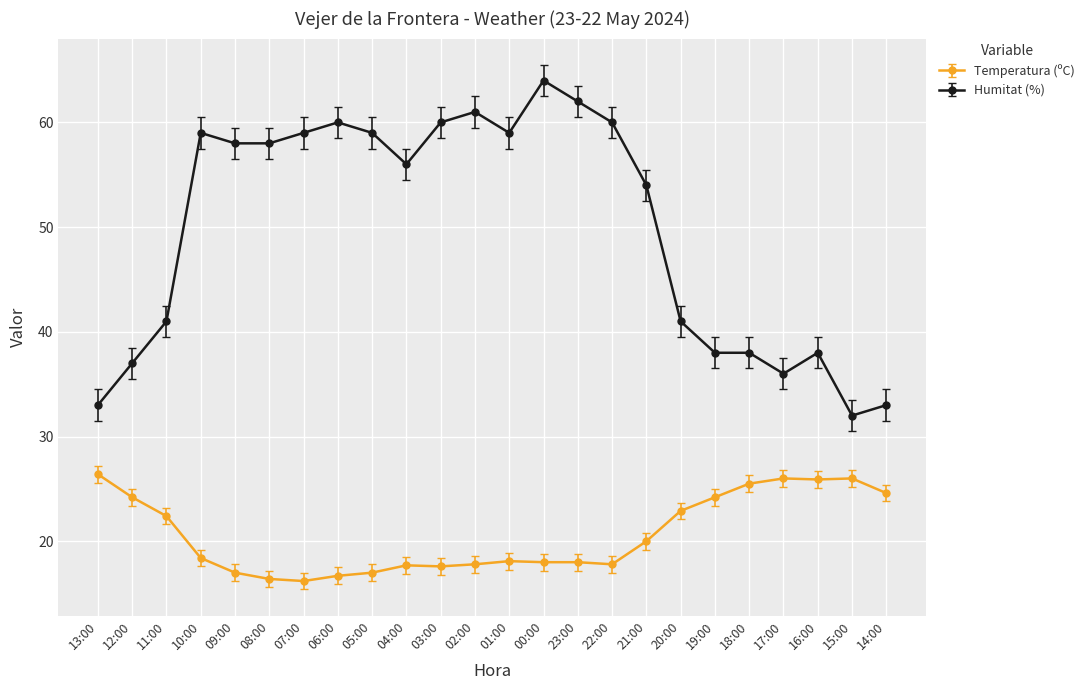

Which series changed the most between 03:00 and 20:00?

Humitat (%)